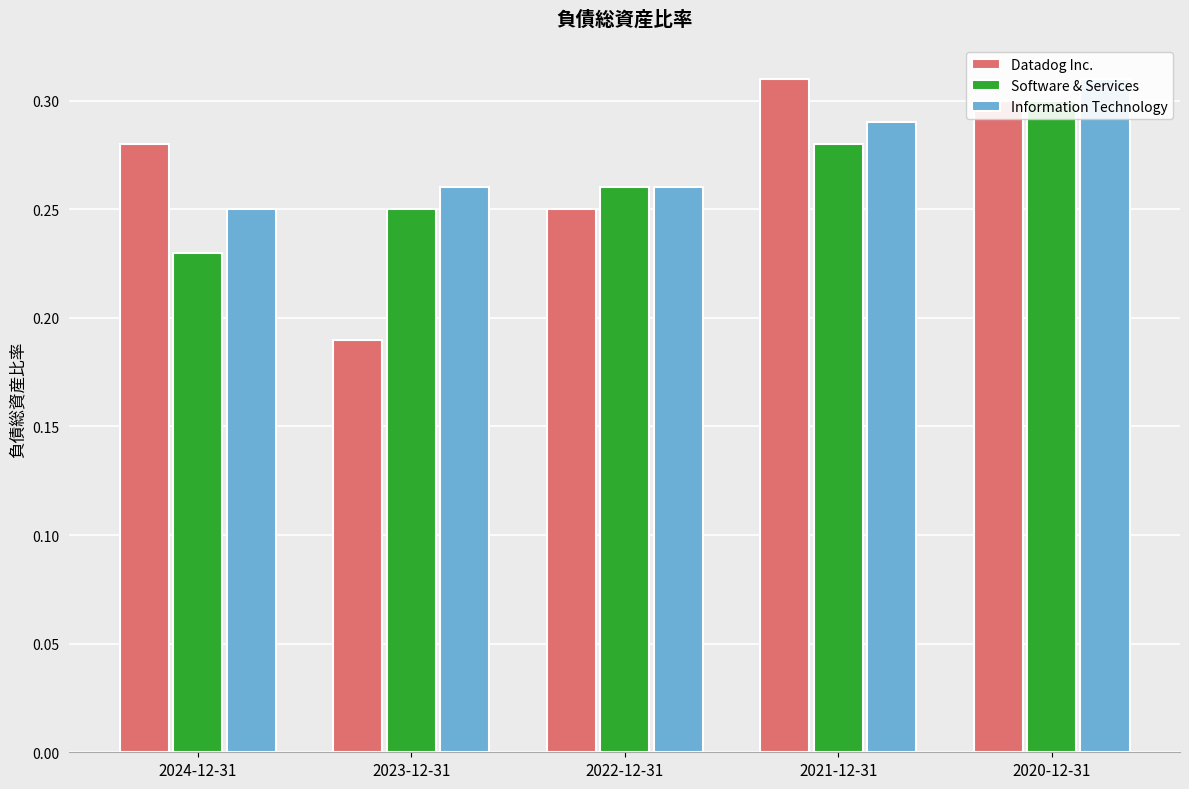

Which series has the largest total across all categories?

Information Technology